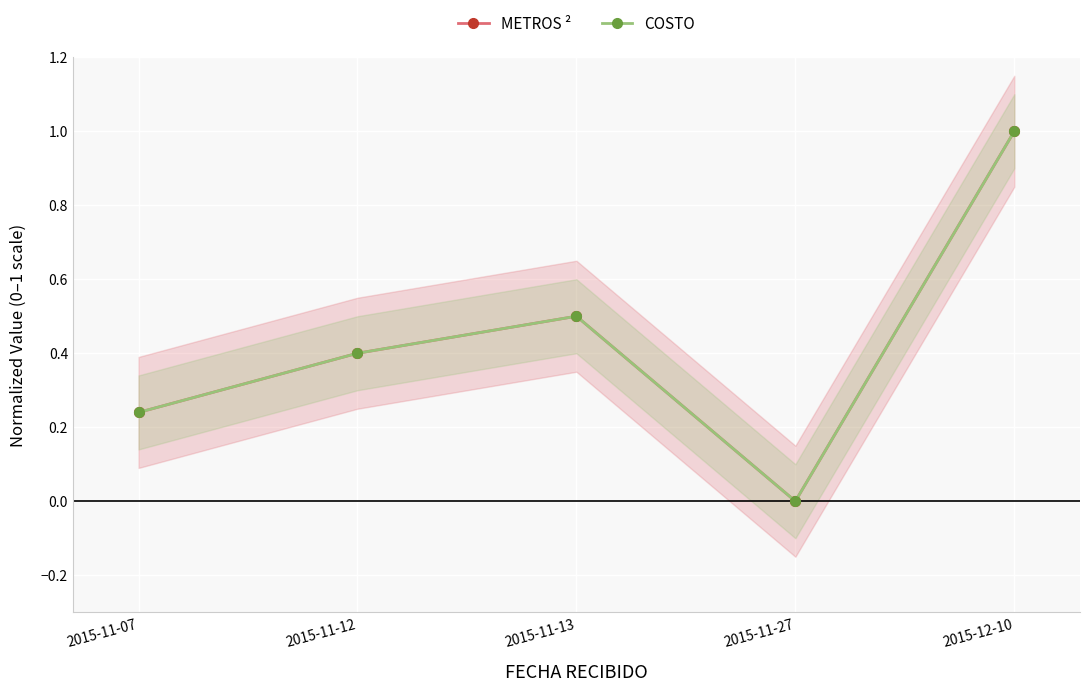

Which category has the highest value in the COSTO series?

2015-12-10